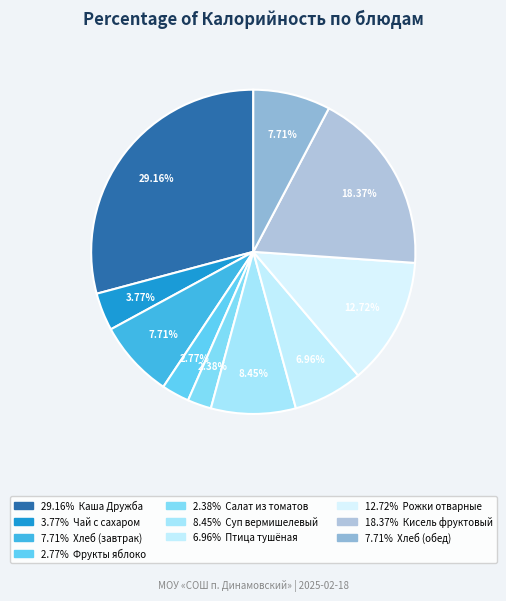

What is the largest slice in the pie chart?

Каша Дружба